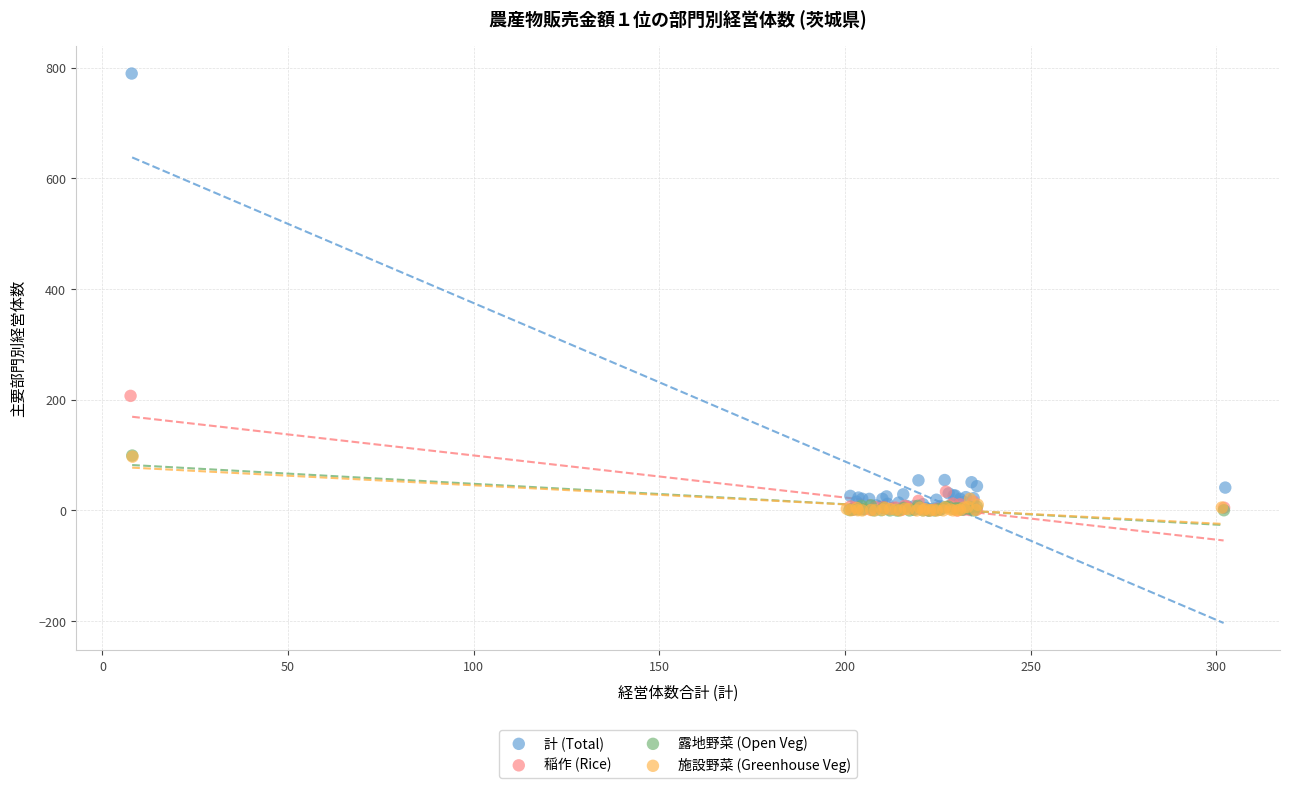

What are all the series names shown in the legend?

計 (Total), 稲作 (Rice), 露地野菜 (Open Veg), 施設野菜 (Greenhouse Veg)